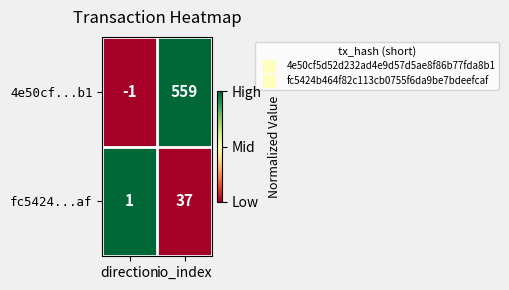

What is the difference between the fc5424...af values at direction and io_index?

36